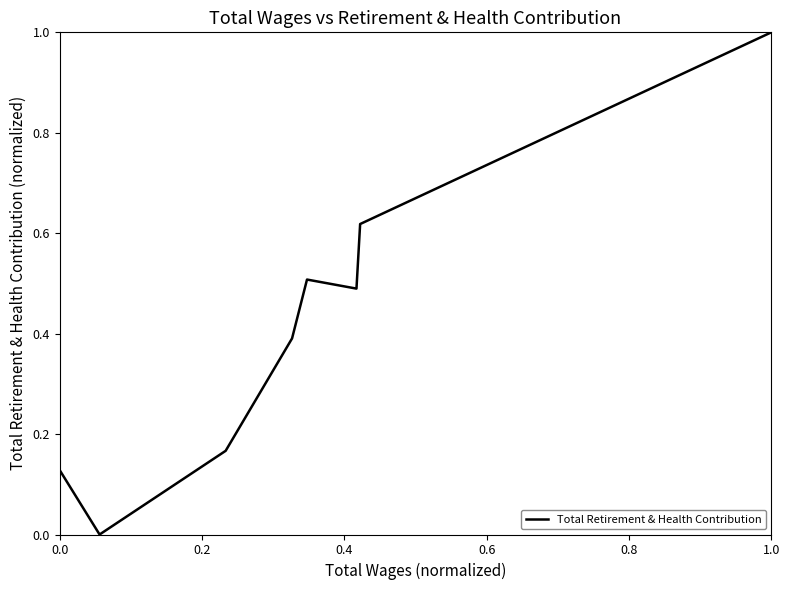

What is the sum of all values?

3.3